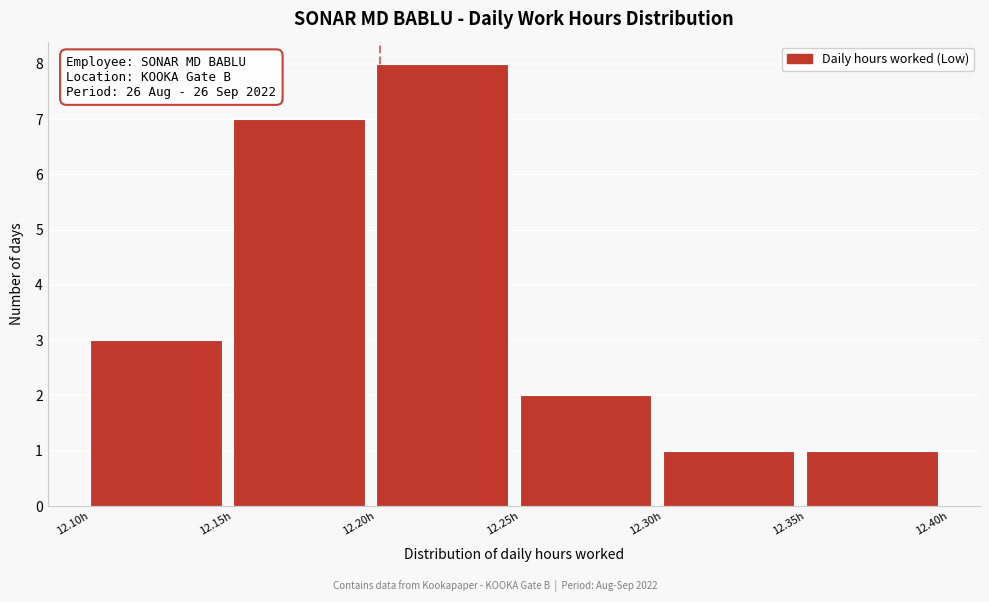

Which range on the x-axis has the tallest bar?

12.20 to 12.25